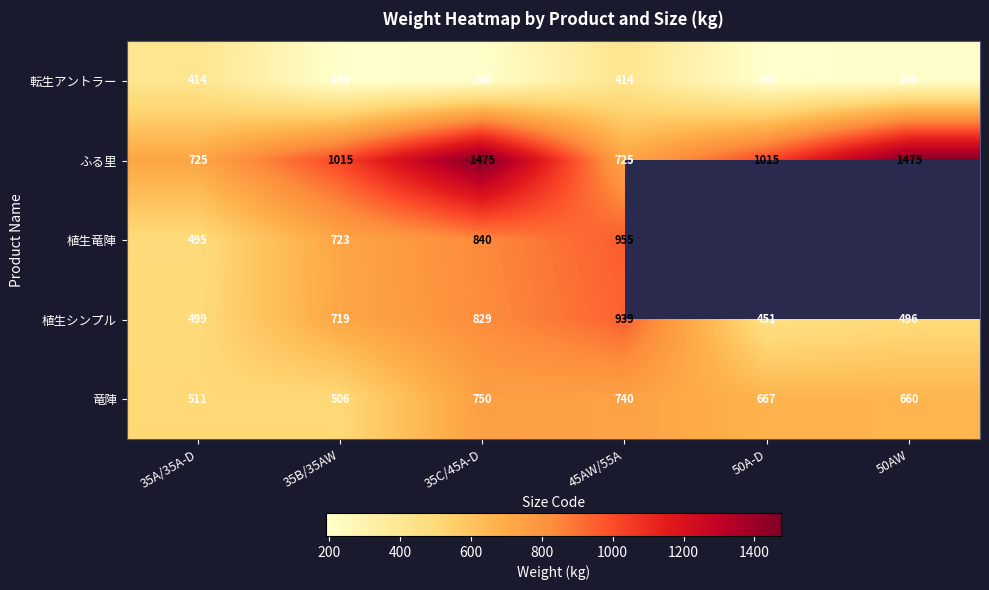

Is it true that 植生シンプル equals 499 at 35A/35A-D?

True